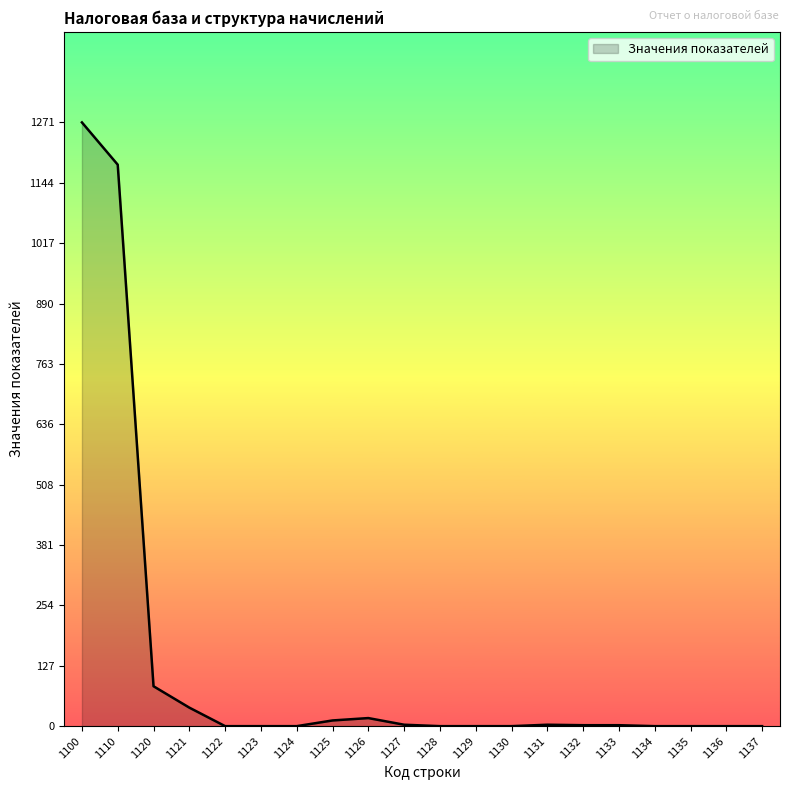

What is the approximate value at 1110, to the nearest 100?

1200